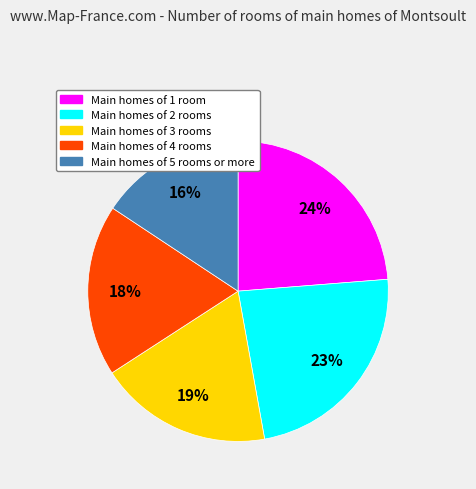

Does any single category account for the majority?

No